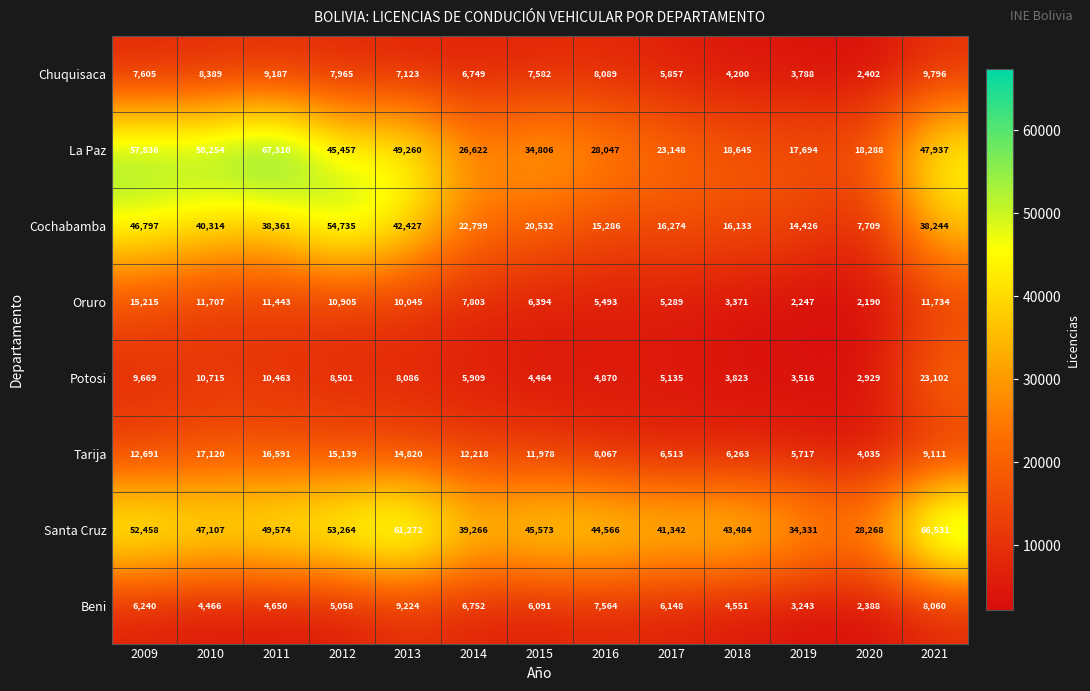

At which label does Santa Cruz first exceed 45573?

2009